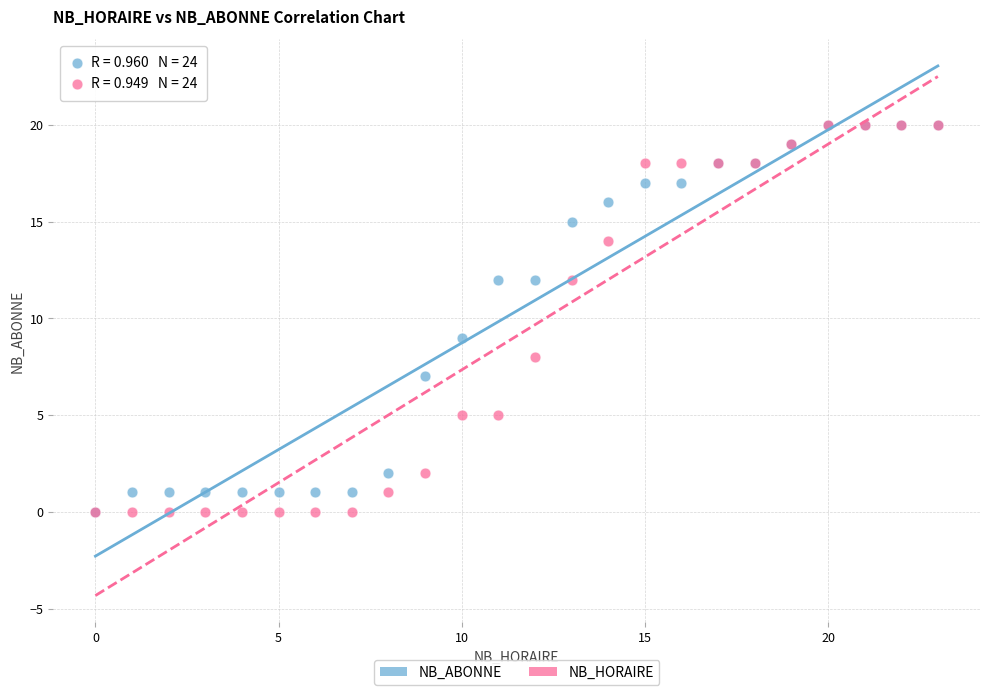

In the NB_ABONNE series, what Y value is closest to 10?

9